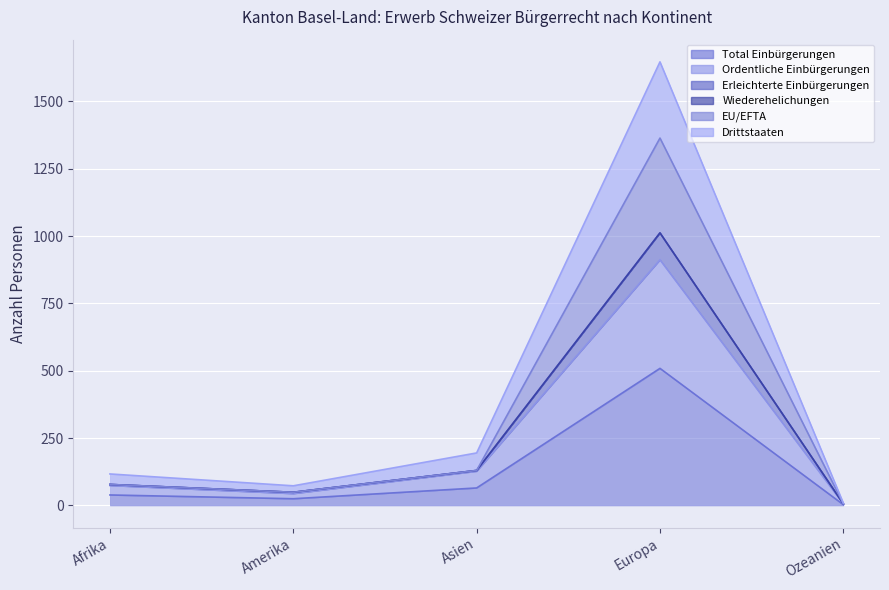

How many interior local peaks does the Erleichterte Einbürgerungen series have?

1